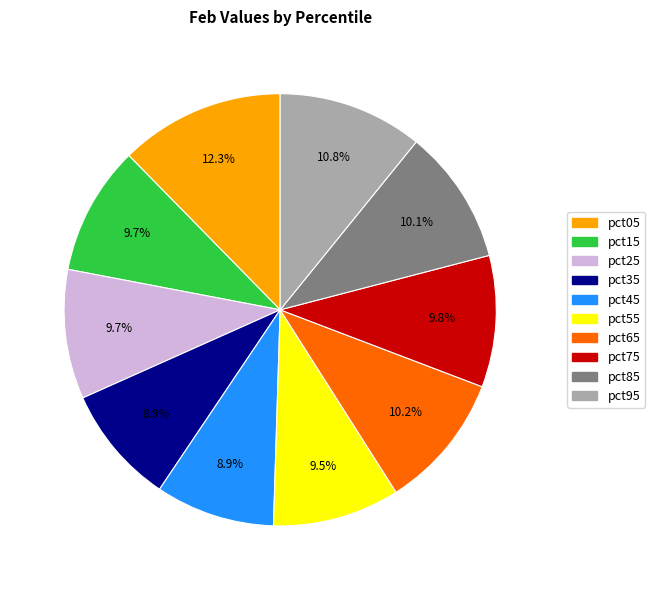

How many slices are in this pie chart?

10